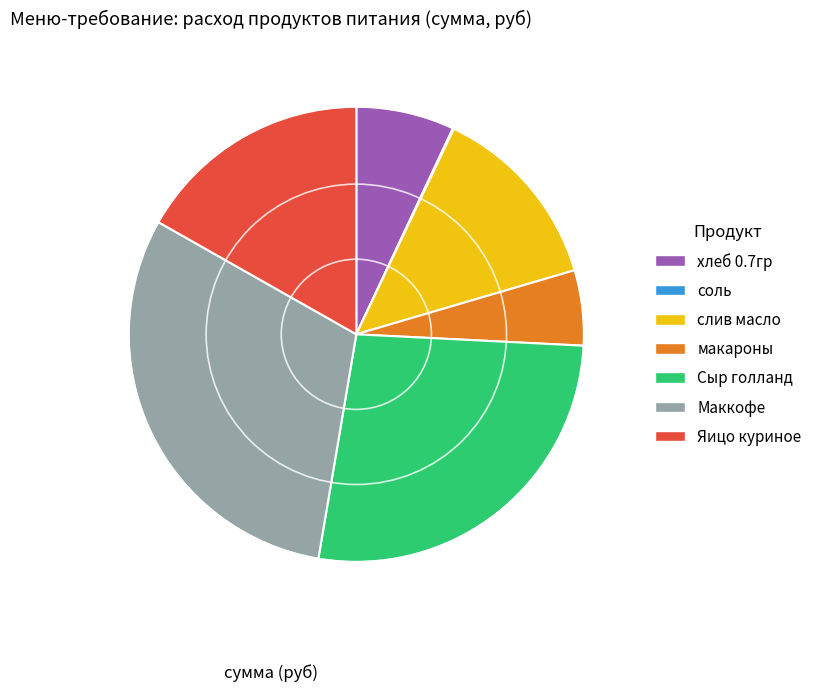

Which slice is the largest?

Маккофе